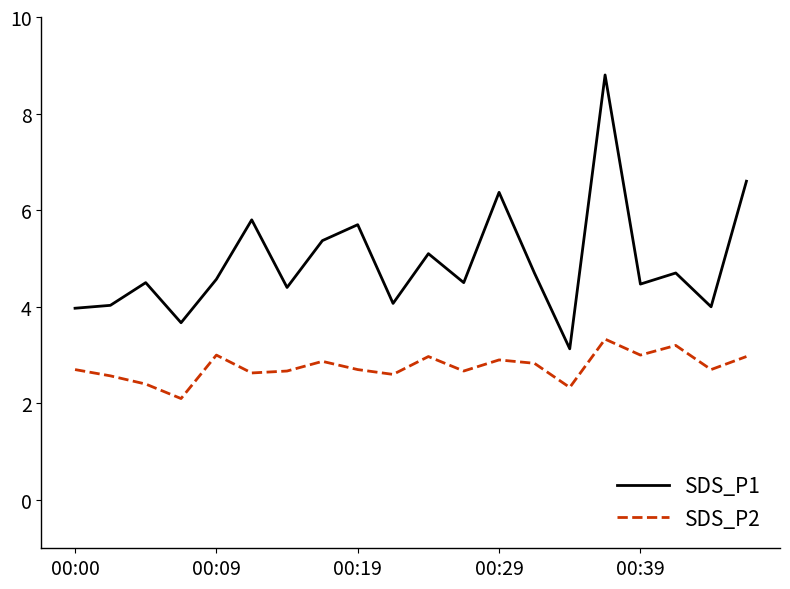

Which series has the largest total across all categories?

SDS_P1